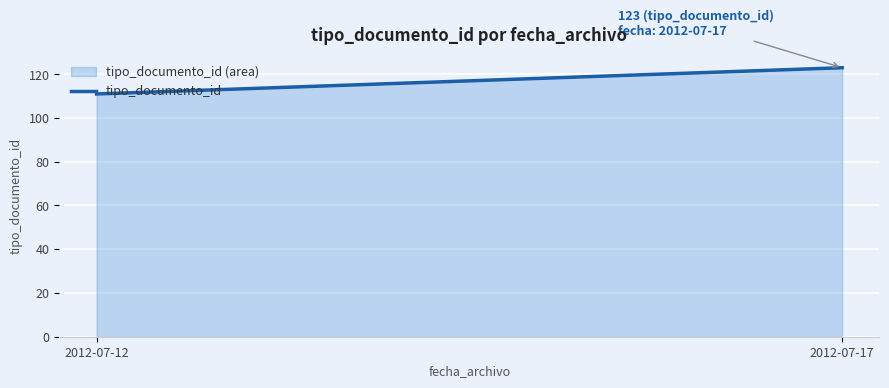

Reading left to right, extract all data points from this chart.

111	123